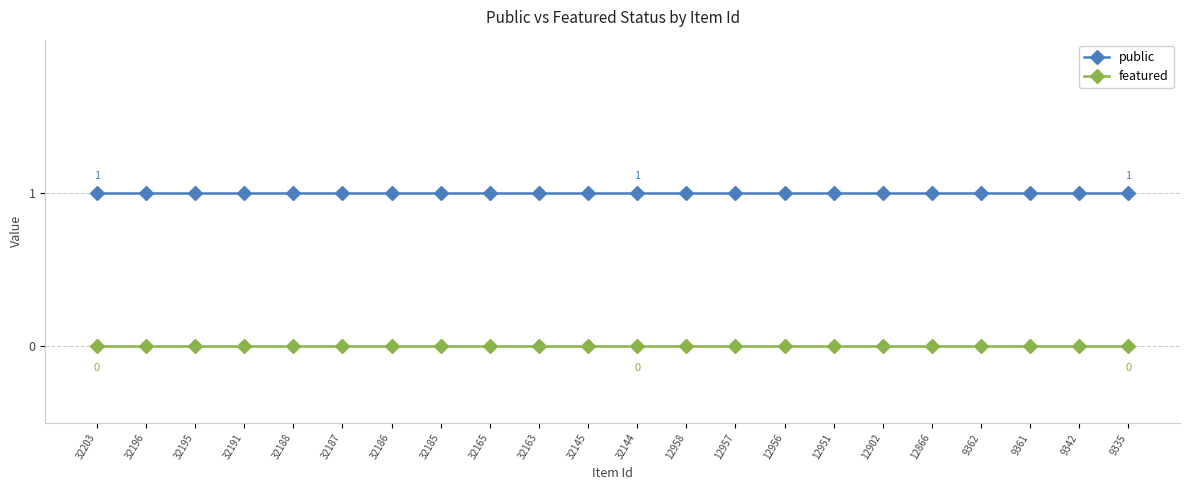

The value of featured at 32165 is 0. True or false?

True